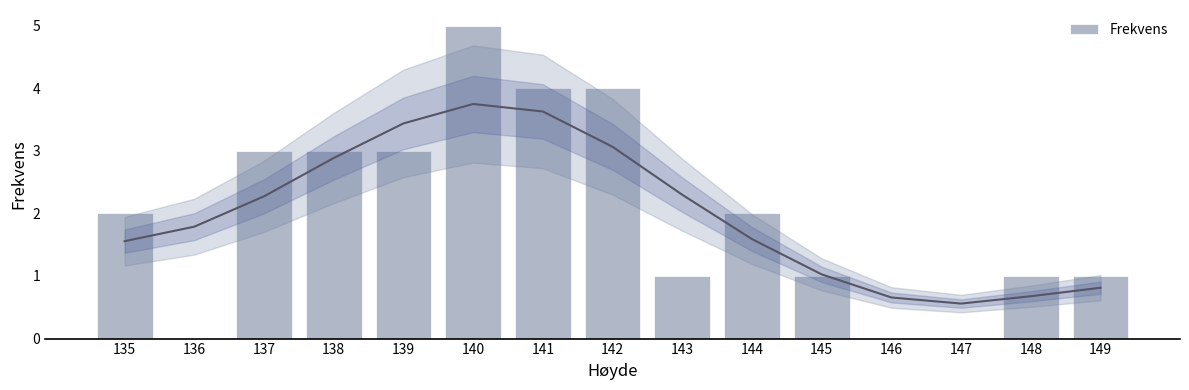

Reading right to left, extract all data points from this chart.

1	1	0	0	1	2	1	4	4	5	3	3	3	0	2